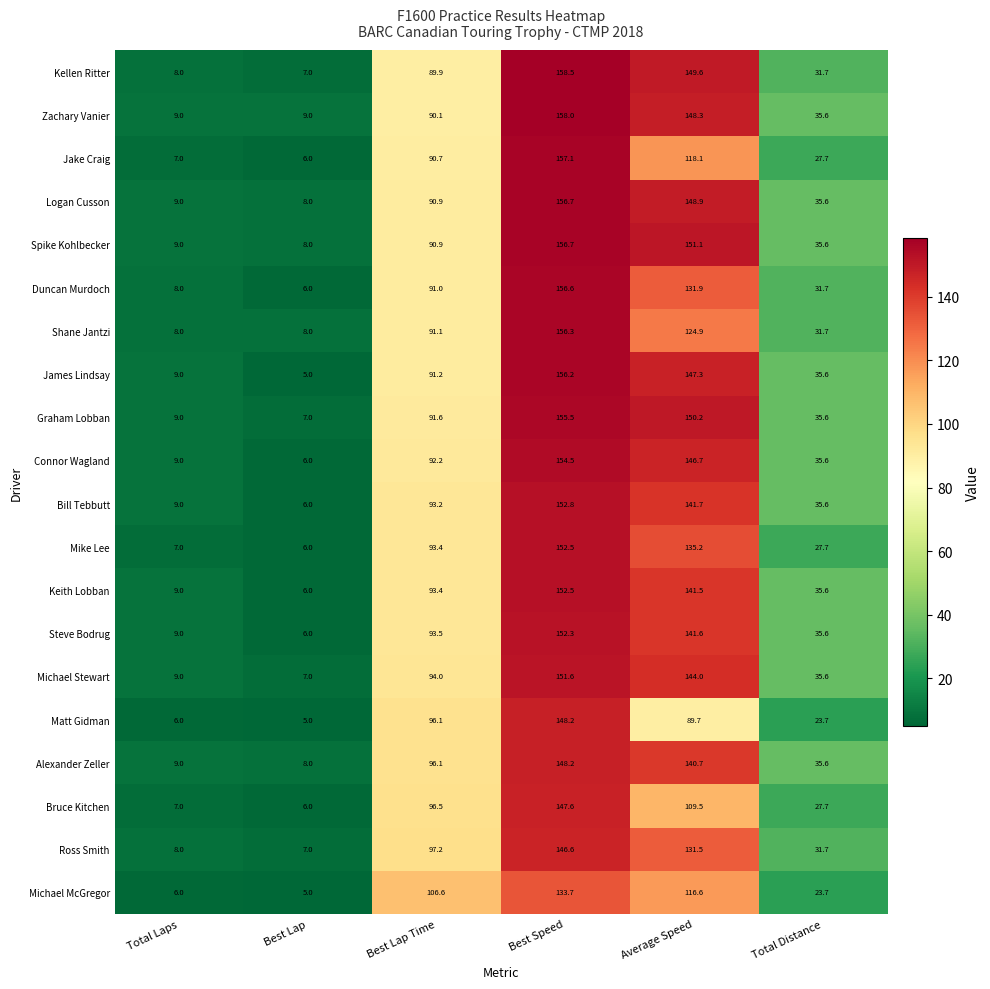

Which series changed the most between Average Speed and Total Distance?

Kellen Ritter